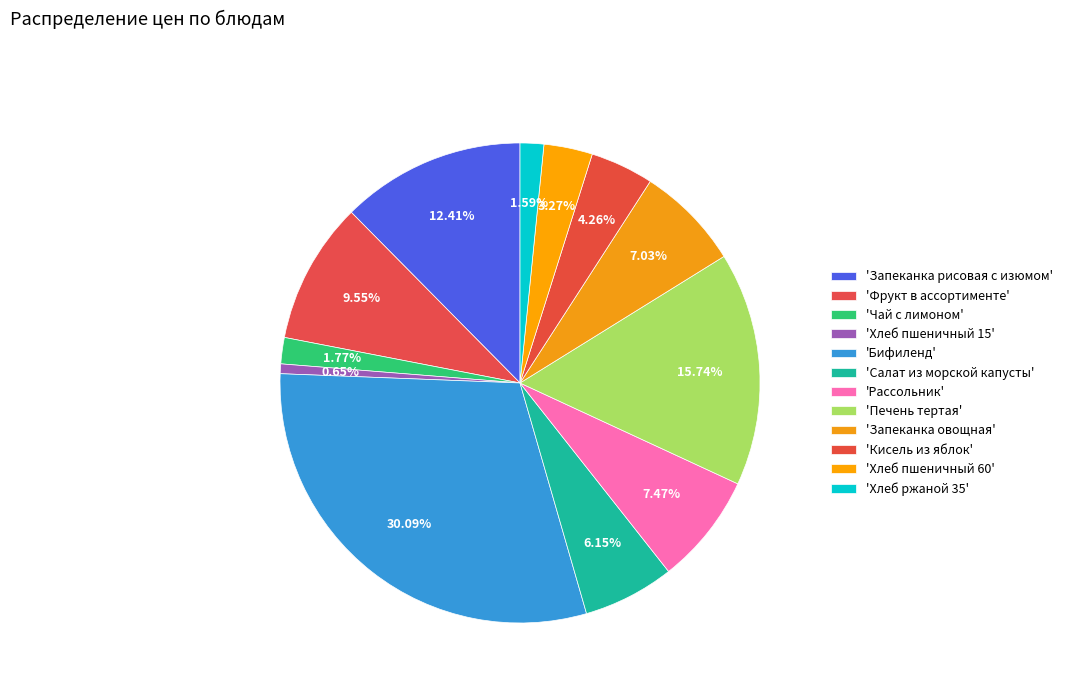

Which category has the biggest portion of the pie?

Бифиленд